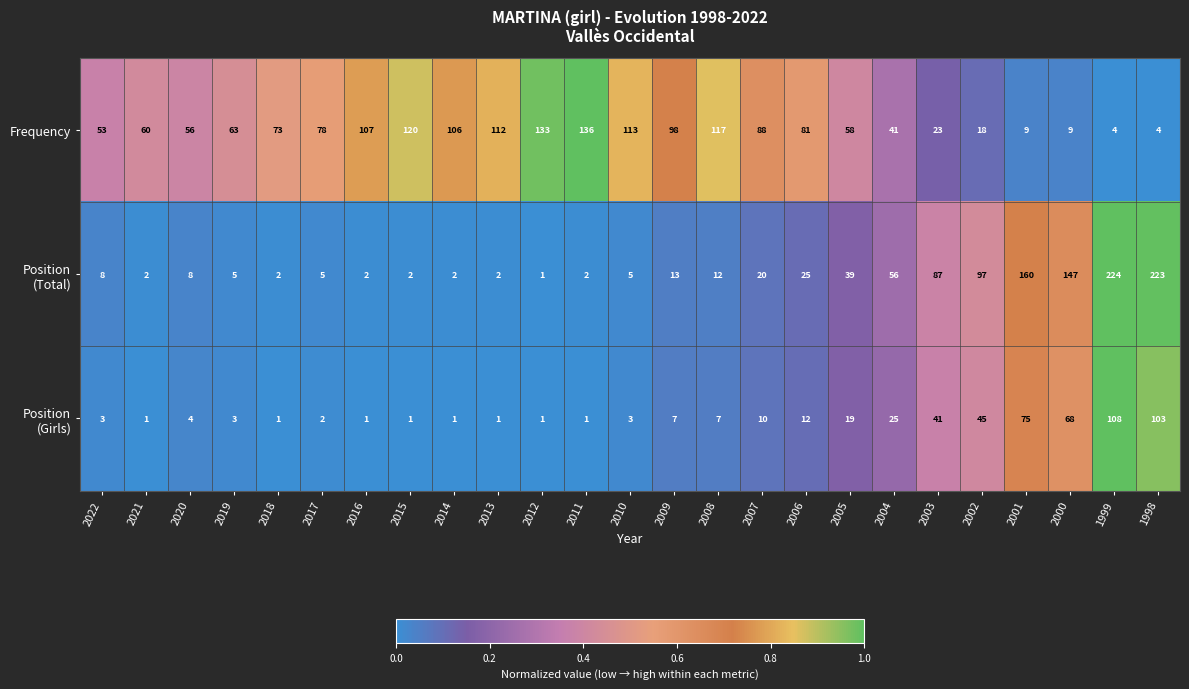

What is the difference between the Frequency values at 2007 and 2006?

7